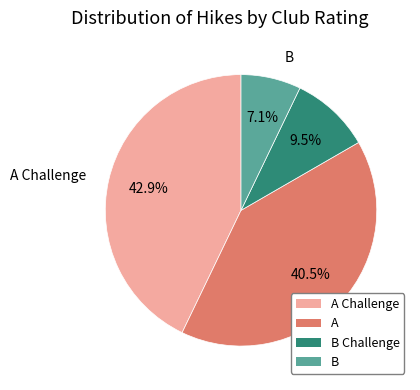

How many slices are in this pie chart?

4